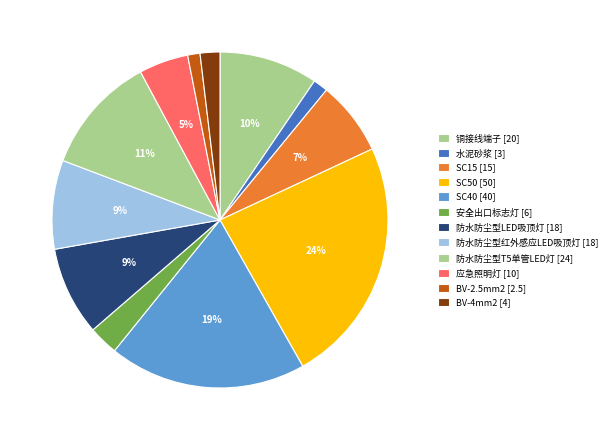

How many slices are in this pie chart?

12